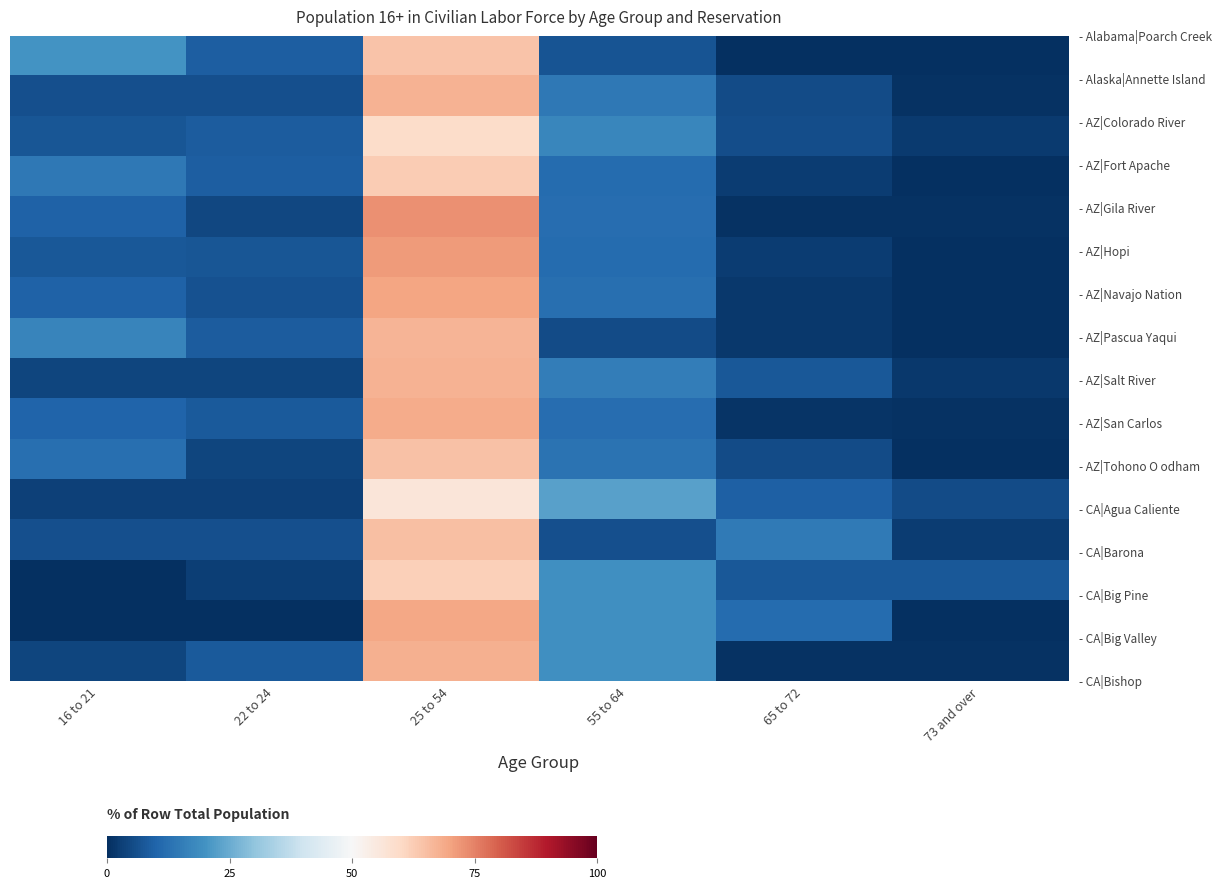

What is the difference between the highest and lowest values at 55 to 64?

17.6